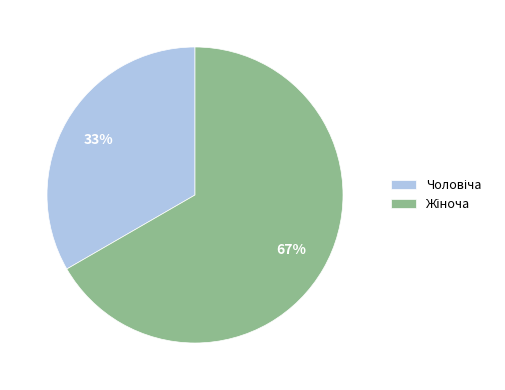

Count the number of slices in the pie.

2